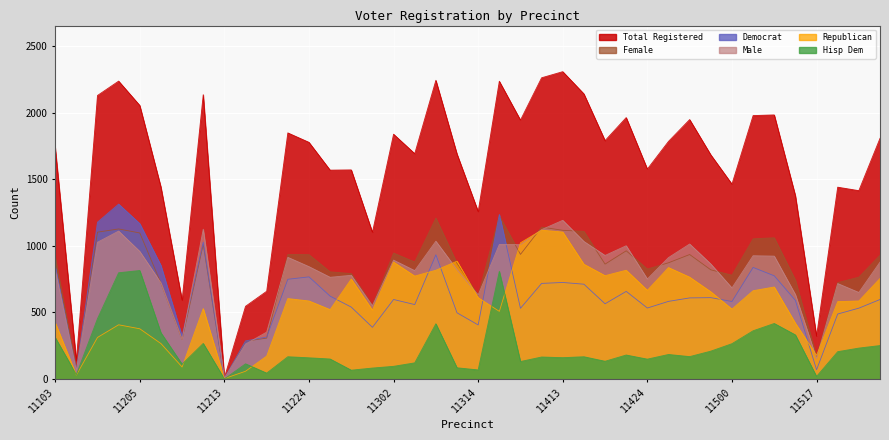

The value of rep at 11424 is 1105. True or false?

False